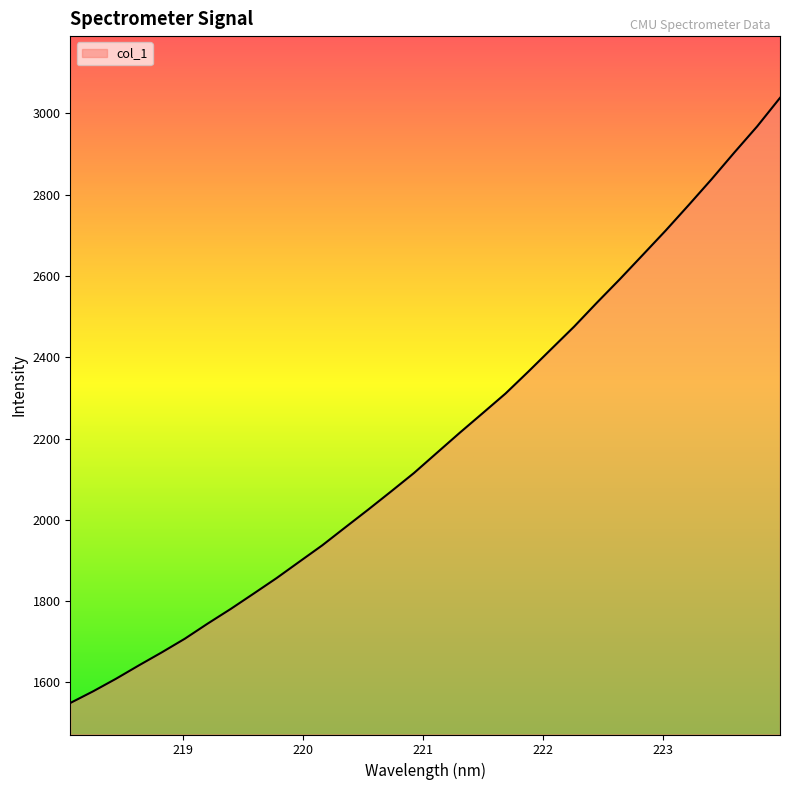

What is the maximum value shown in the chart?

3037.9